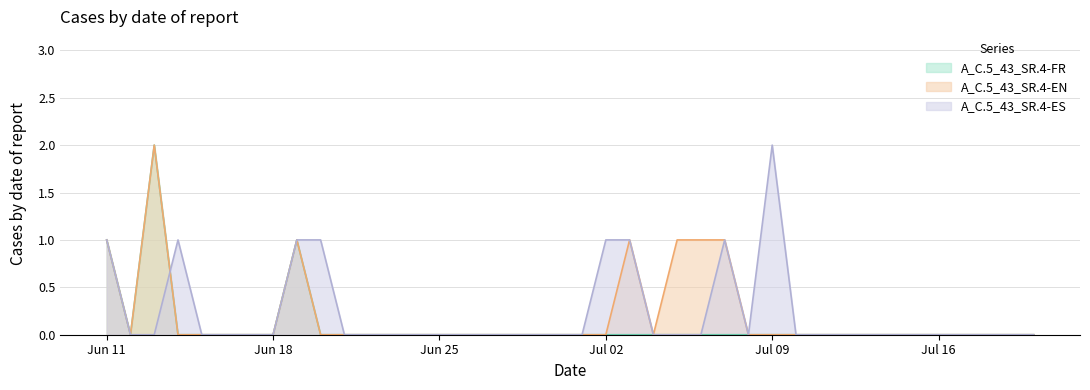

Between 2023-06-13 and 2023-07-19, which series saw the biggest shift?

A_C.5_43_SR.4-FR